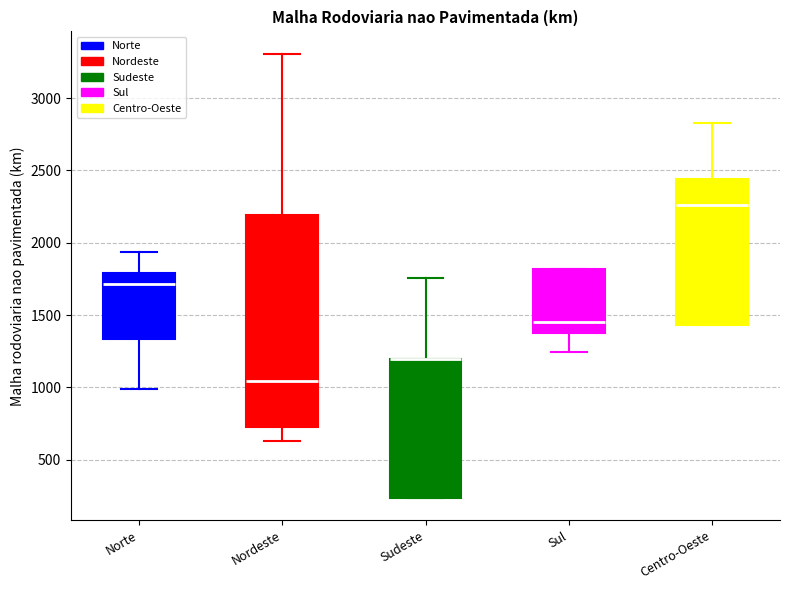

Reading left to right, read every box against the y-axis: the position of its median line, the range the box covers, and the ends of its whiskers. The values are not printed on the chart, so give them approximately, as read against the axis.

Norte: median 1700, box 1350 to 1800, whiskers 1000 to 1950
Nordeste: median 1050, box 700 to 2200, whiskers 650 to 3300
Sudeste: median 1200 (drawn on the box's upper edge), box 250 to 1200, whiskers 250 to 1750
Sul: median 1450, box 1350 to 1800, whiskers 1250 to 1800
Centro-Oeste: median 2250, box 1450 to 2450, whiskers 1450 to 2850